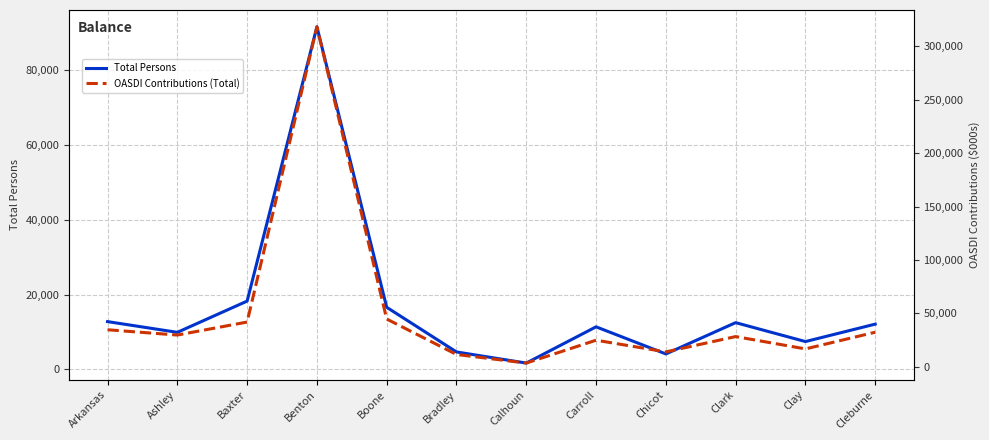

What is the difference between the maximum and minimum values in the Total Persons series?

89982